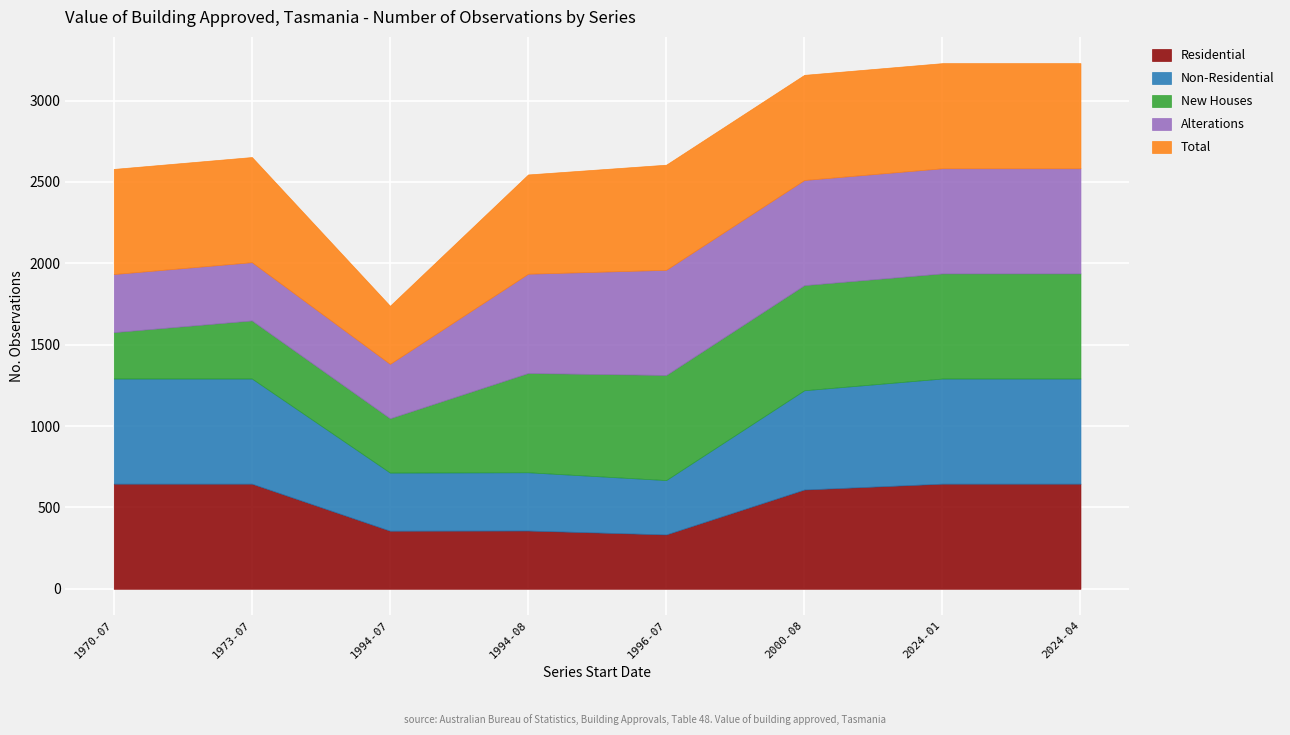

The value of Non-Residential at 2024-01 is 994. True or false?

False